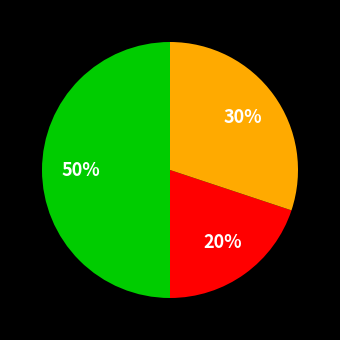

To the nearest percent, what is the difference between the largest and smallest slice percentages?

30%